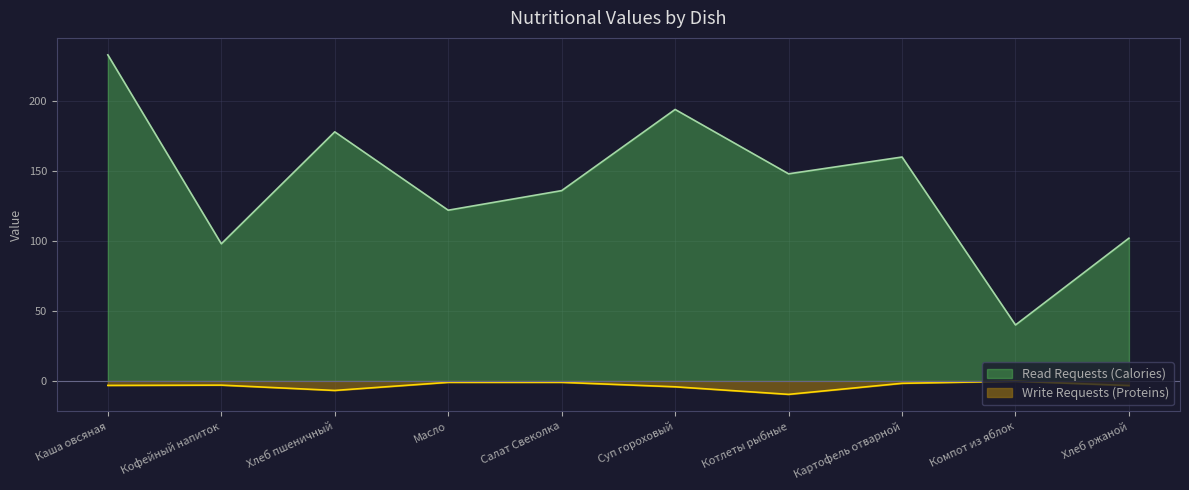

Read the Read Requests (Calories) value at Салат Свеколка.

136.0